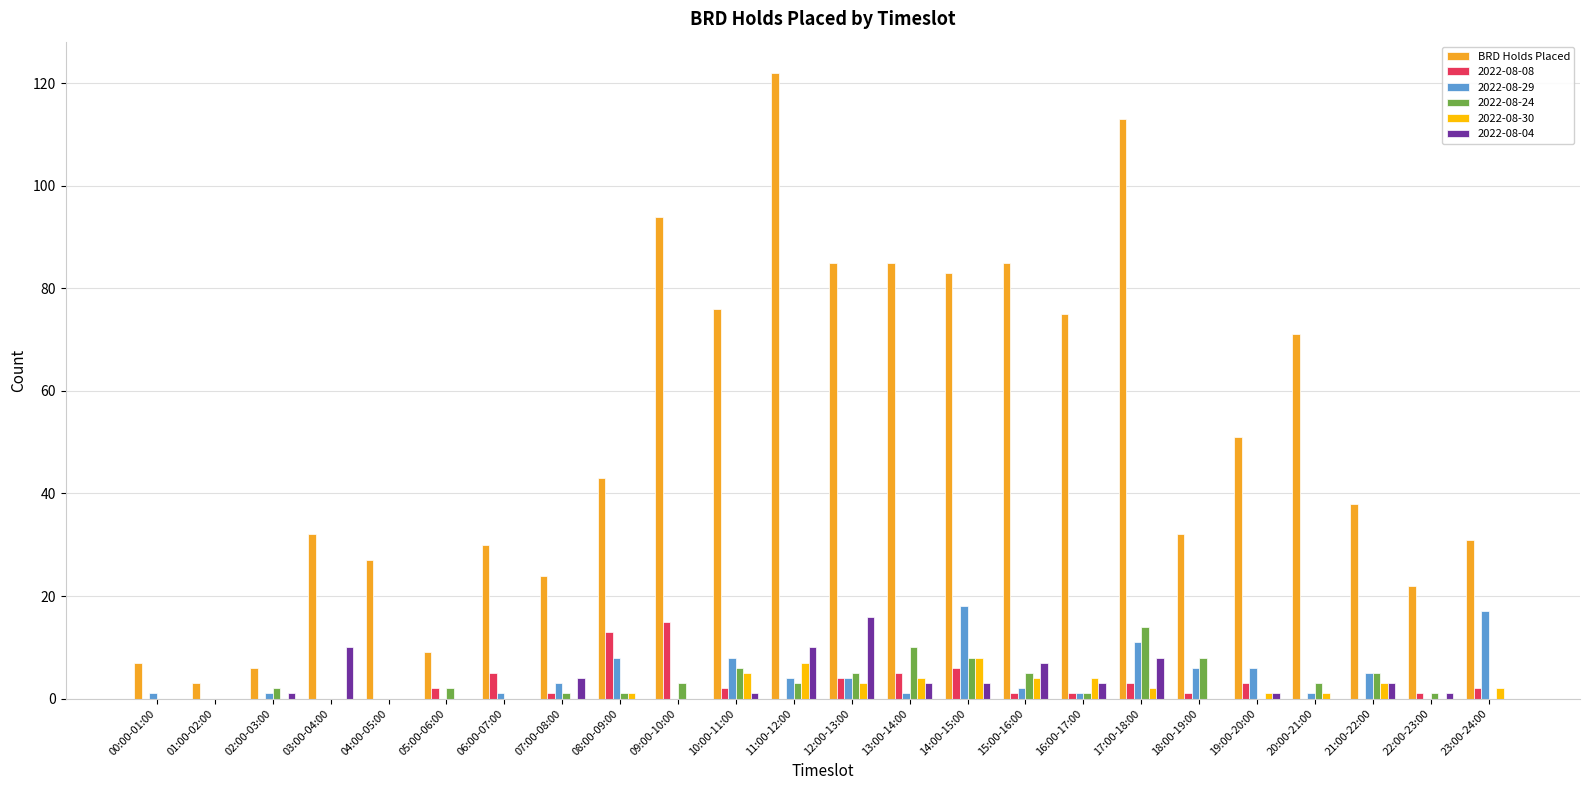

Which series has the largest total across all categories?

BRD Holds Placed